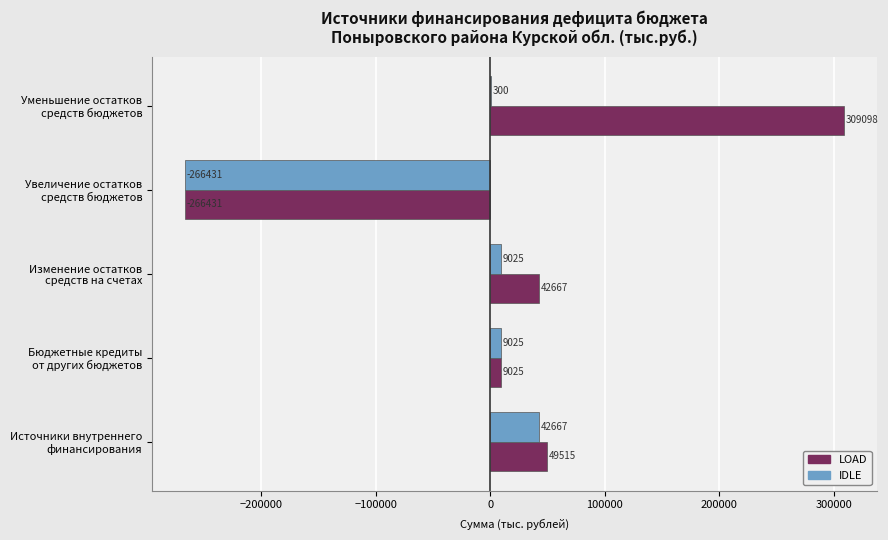

Which series has the largest total across all categories?

LOAD